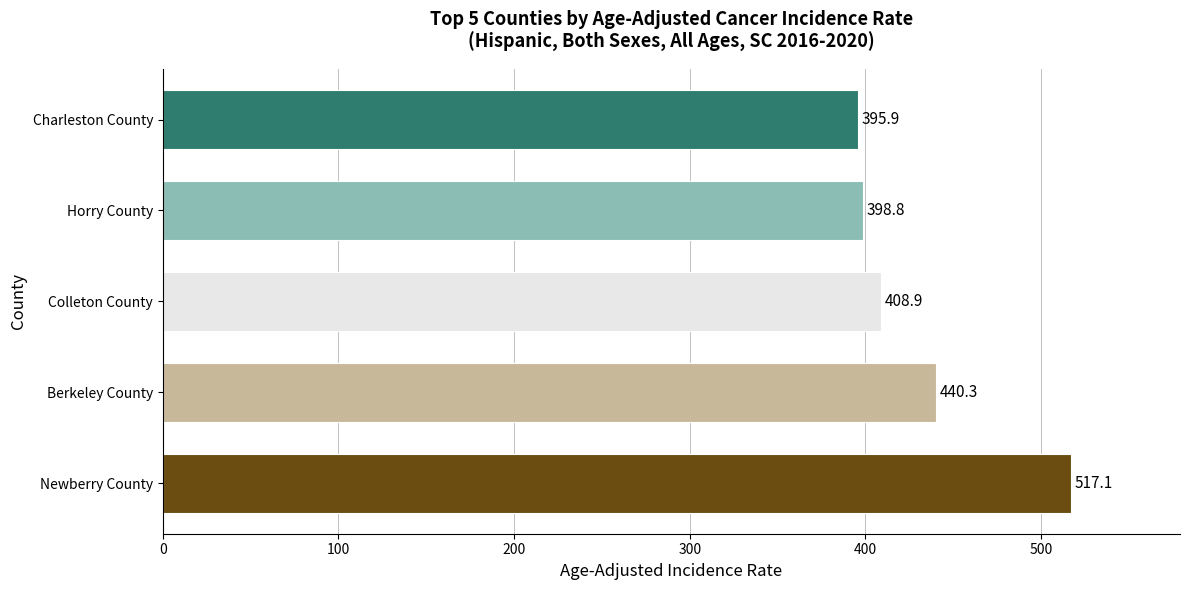

What is the approximate value at Colleton County?

408.9